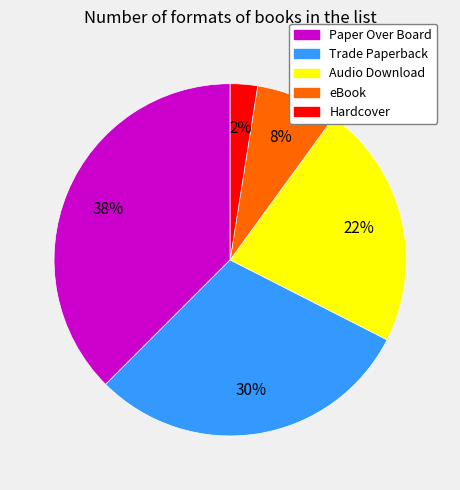

How many slices are in this pie chart?

5